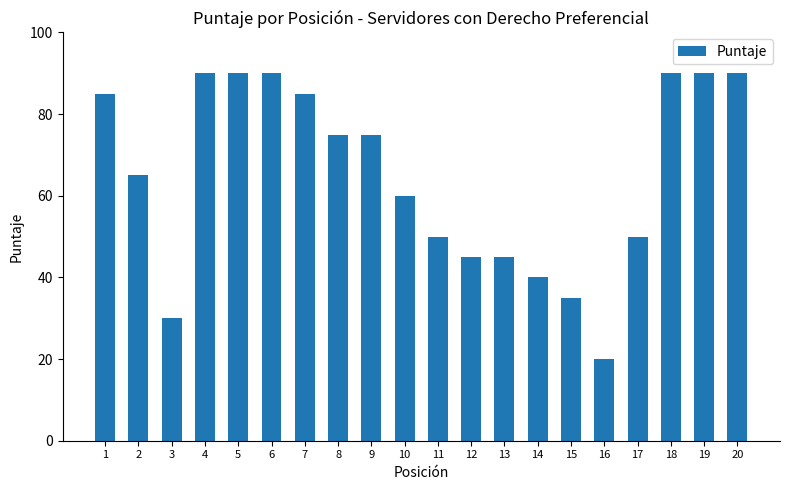

The chart shows a value of 131 at 5. True or false?

False